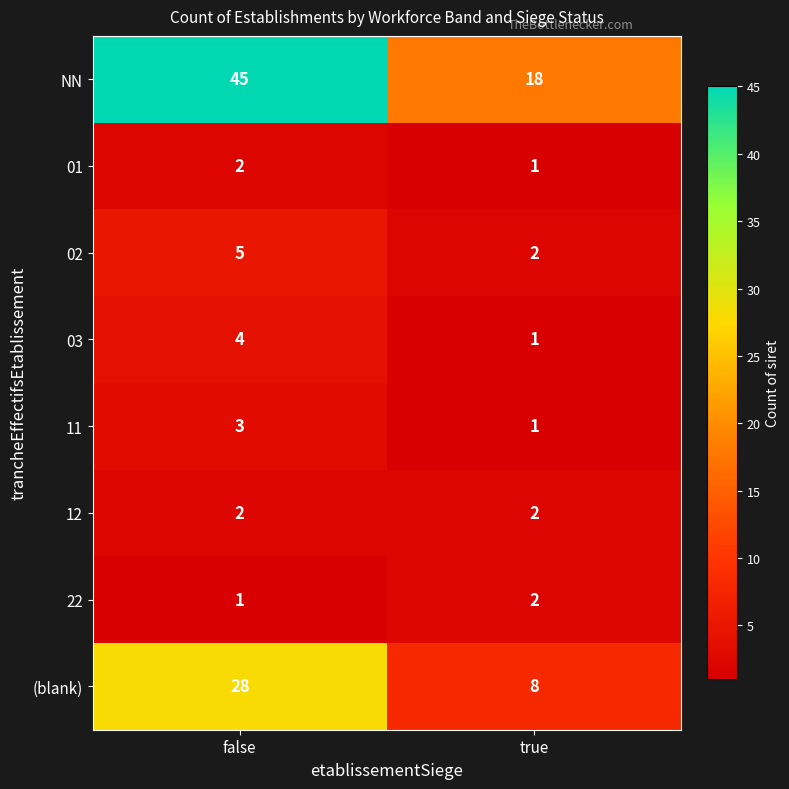

What is the spread (max minus min) of values at false?

44